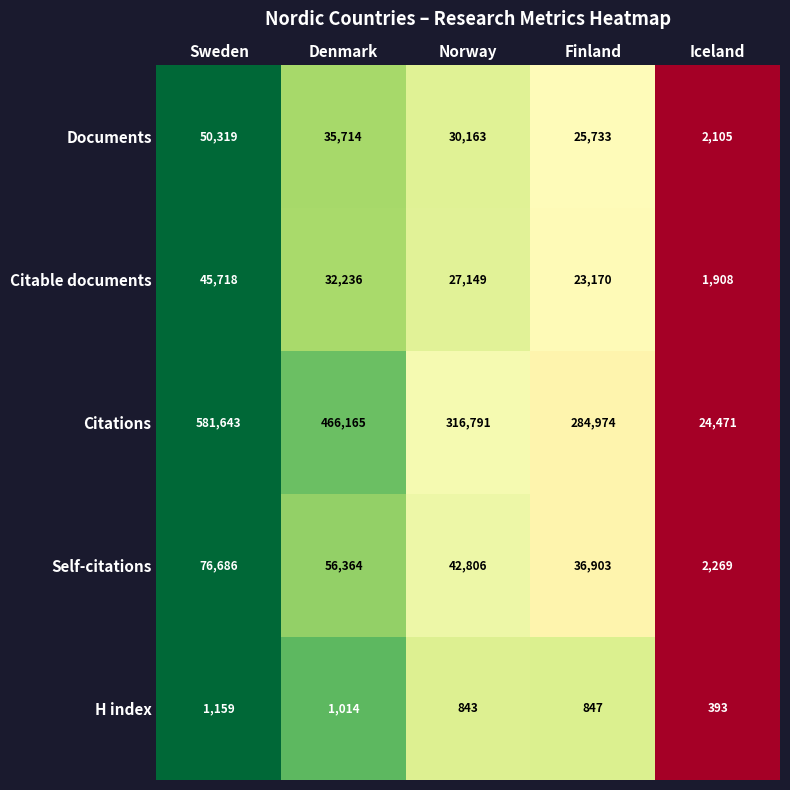

Rank the series by their maximum value, from highest to lowest.

Citations, Self-citations, Documents, Citable documents, H index